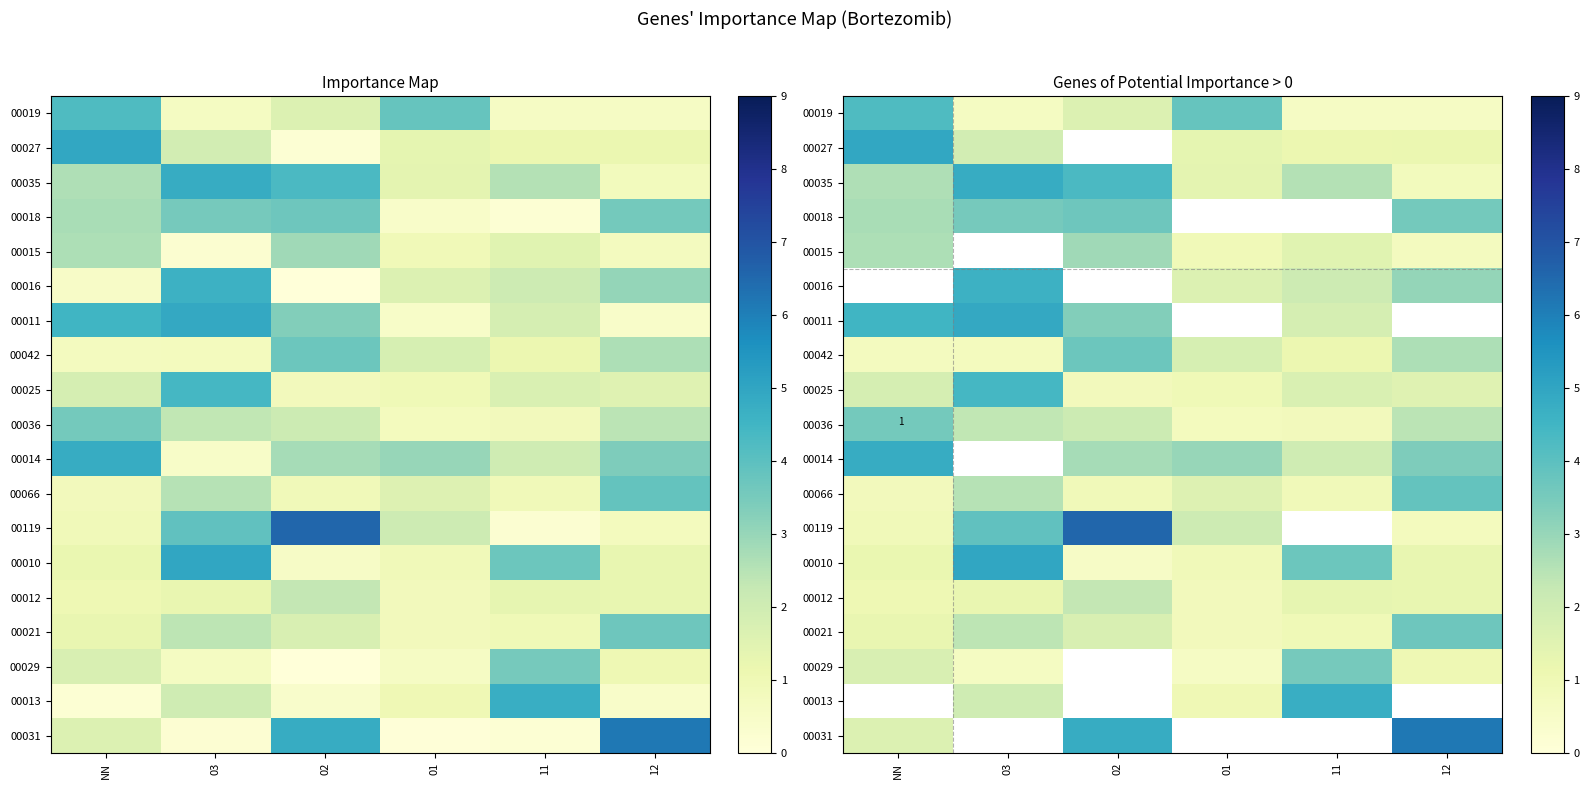

The value of 00019 at 01 is 3.8. True or false?

True